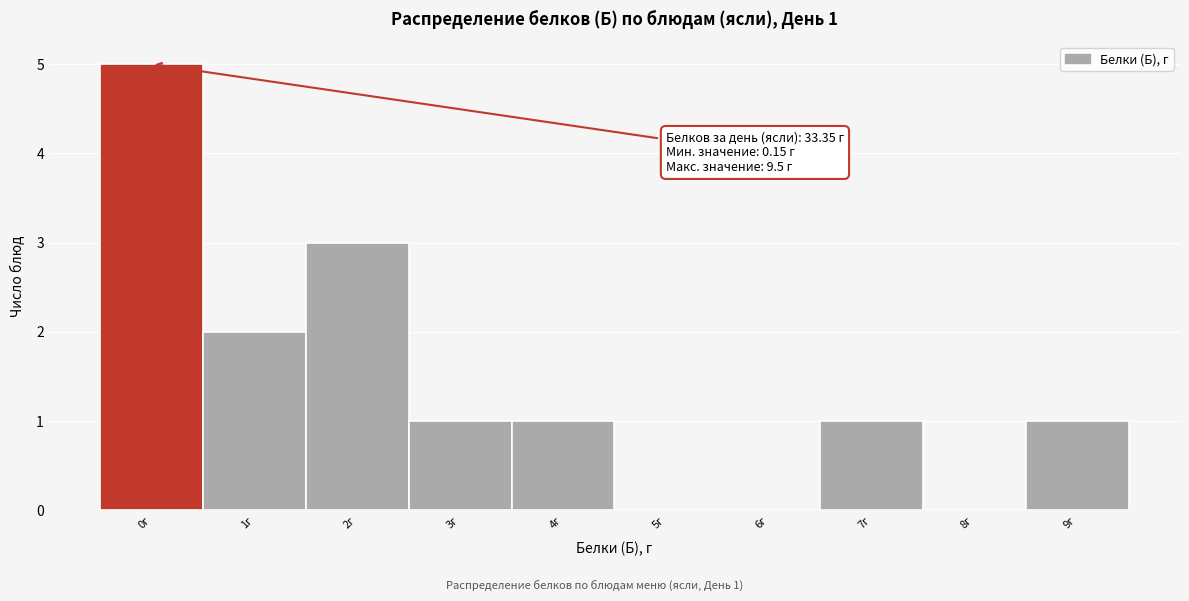

Reading right to left, extract all data points from this chart.

9г=1	8г=0	7г=1	6г=0	5г=0	4г=1	3г=1	2г=3	1г=2	0г=5